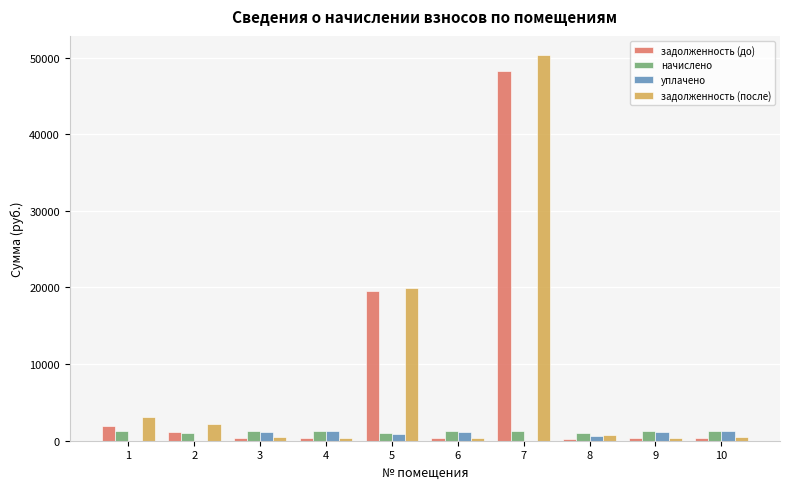

What is the average value of the уплачено series?

743.5